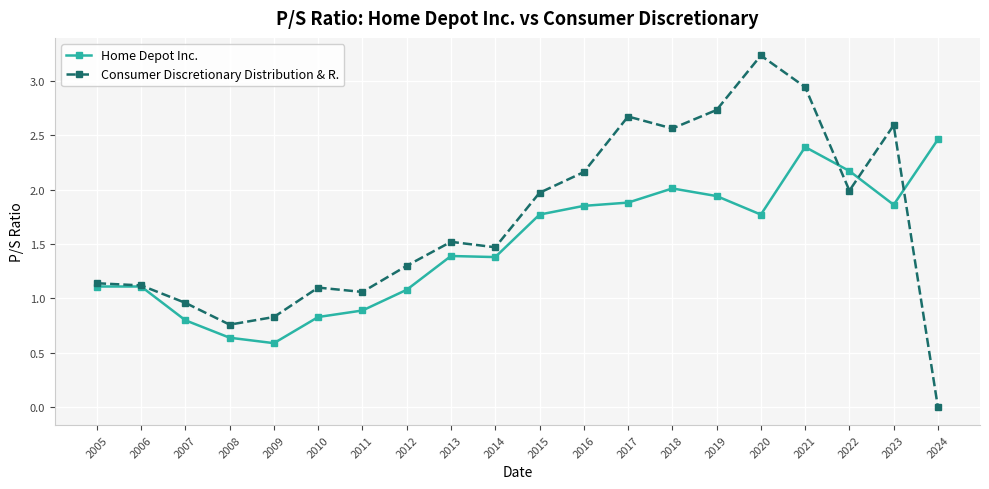

True or false: Consumer Discretionary Distribution & R. and Home Depot Inc. cross at least once.

True